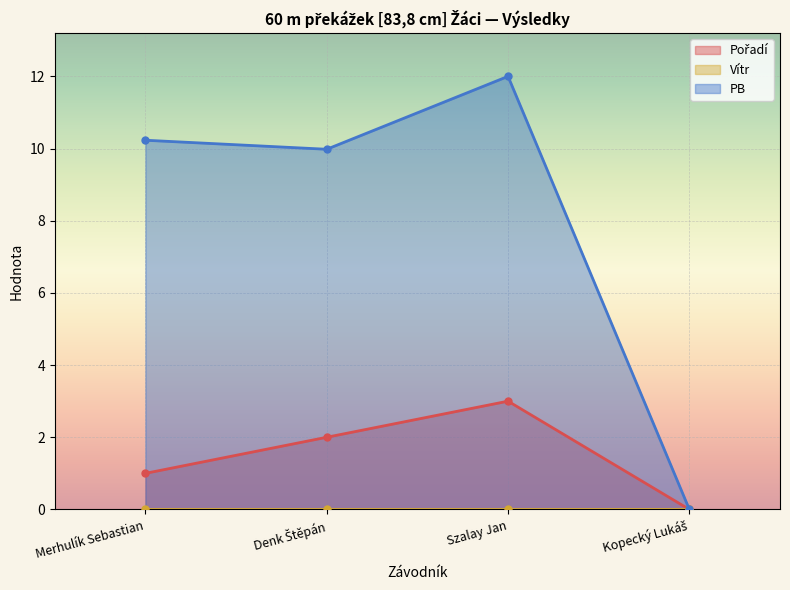

At which label does PB reach its peak?

Szalay Jan